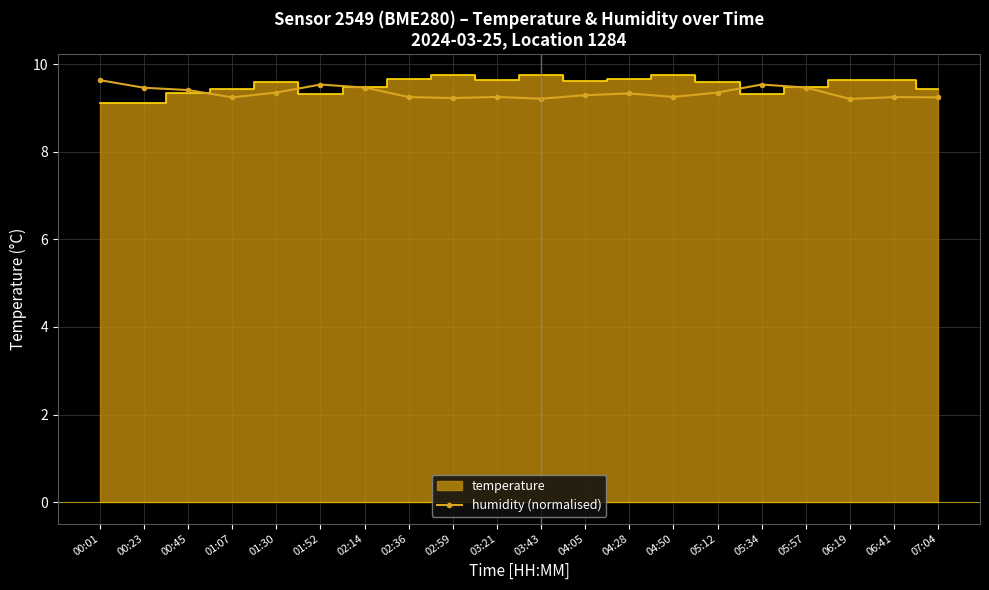

Between 04:50 and 01:52, which is larger?

01:52